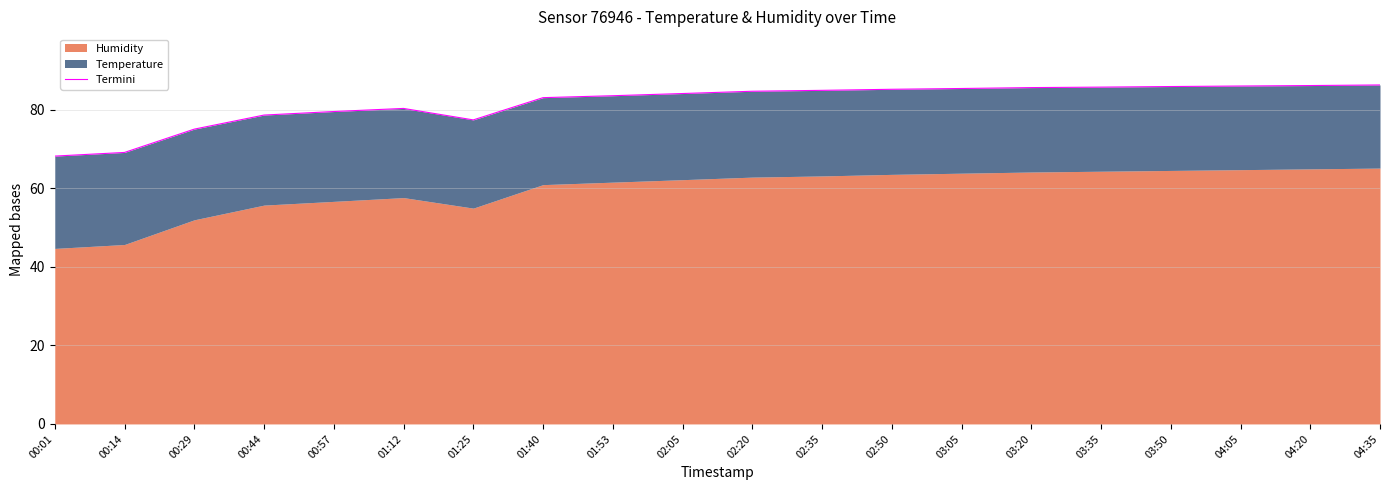

Is it true that the value at 00:29 is 100.1?

False